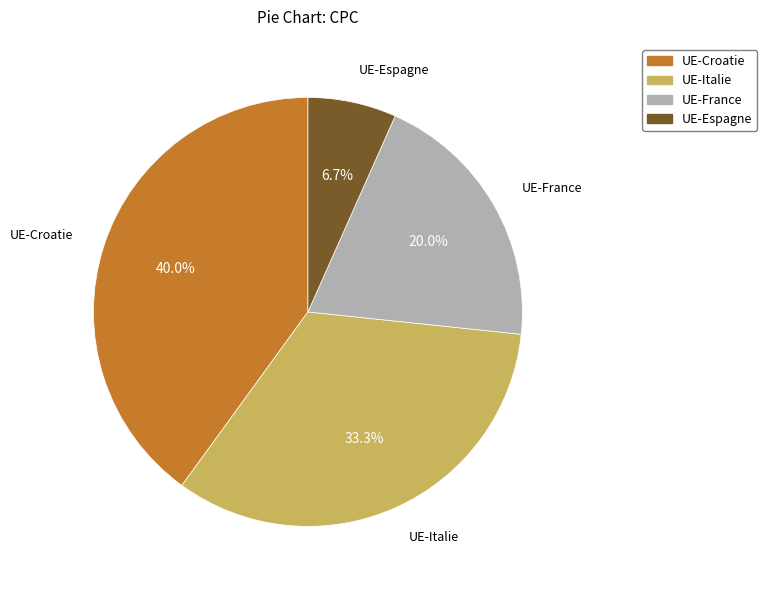

To the nearest percent, what portion does UE-Croatie represent?

40%